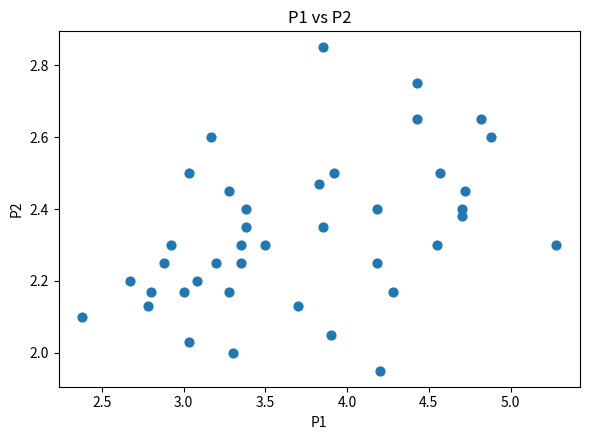

What is the range of Y values (max minus min)?

0.9